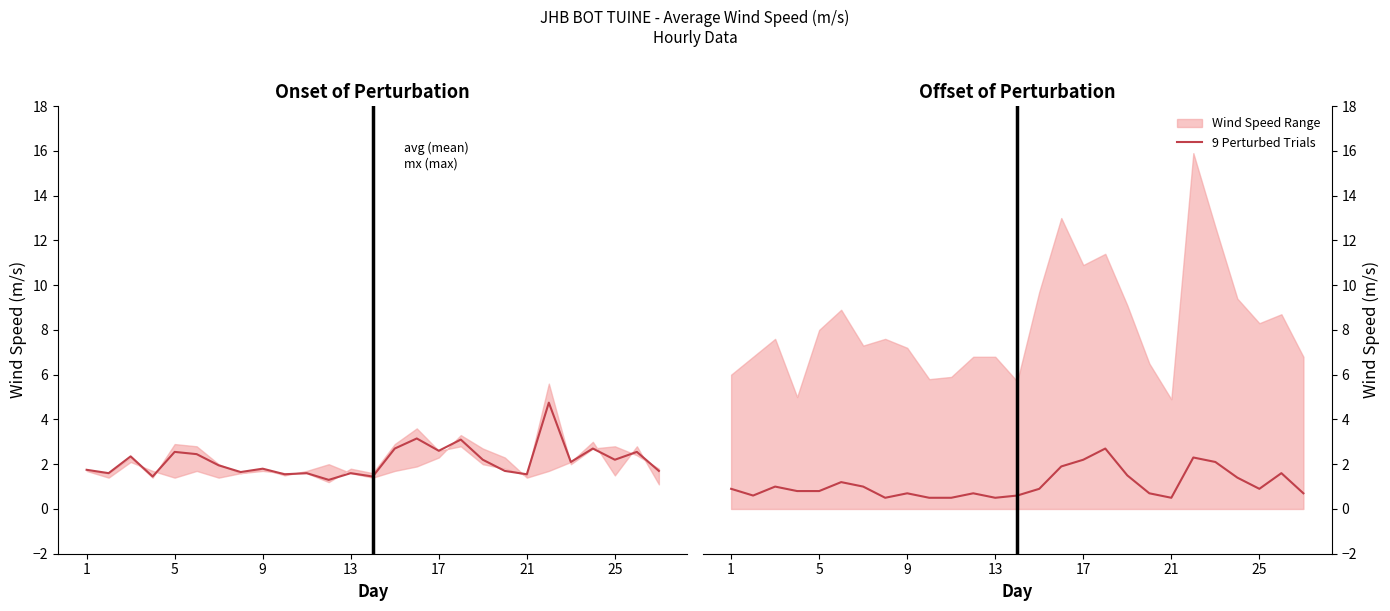

What is the maximum value for 9 Perturbed Trials?

2.7